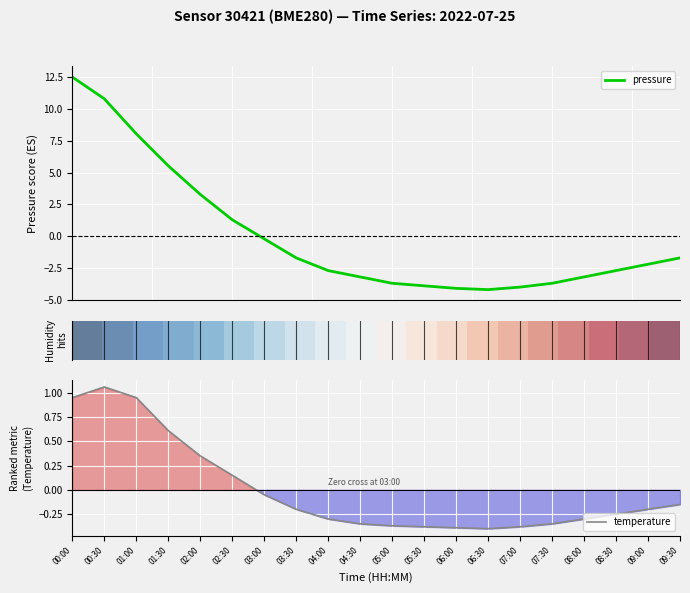

How many series are shown in this chart?

3